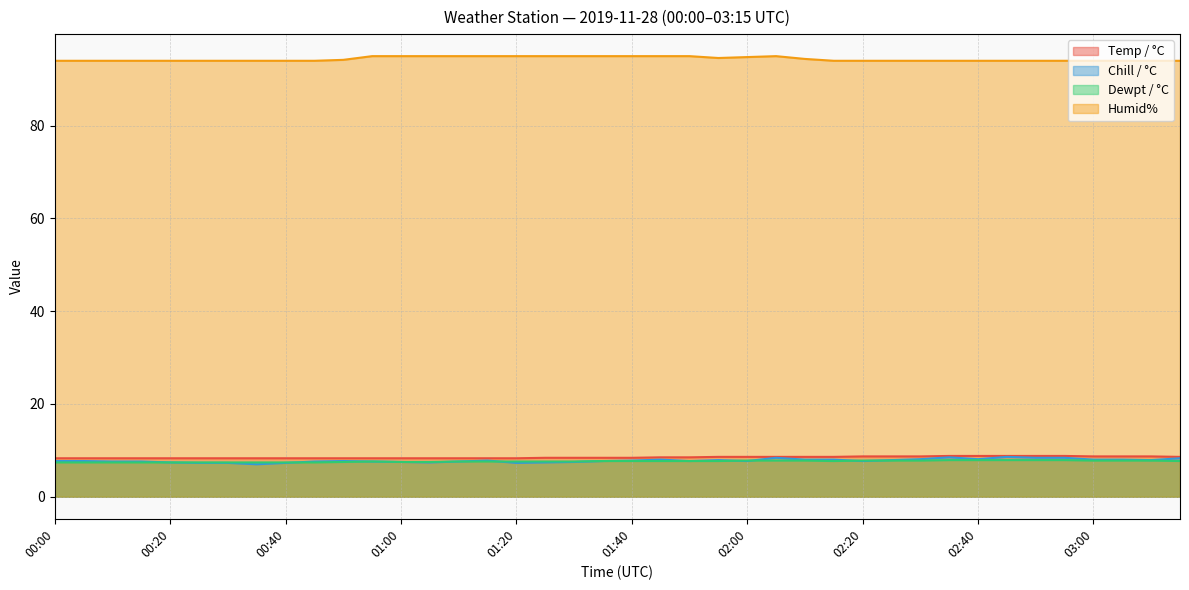

True or false: Chill / °C and Temp / °C intersect in this chart.

False